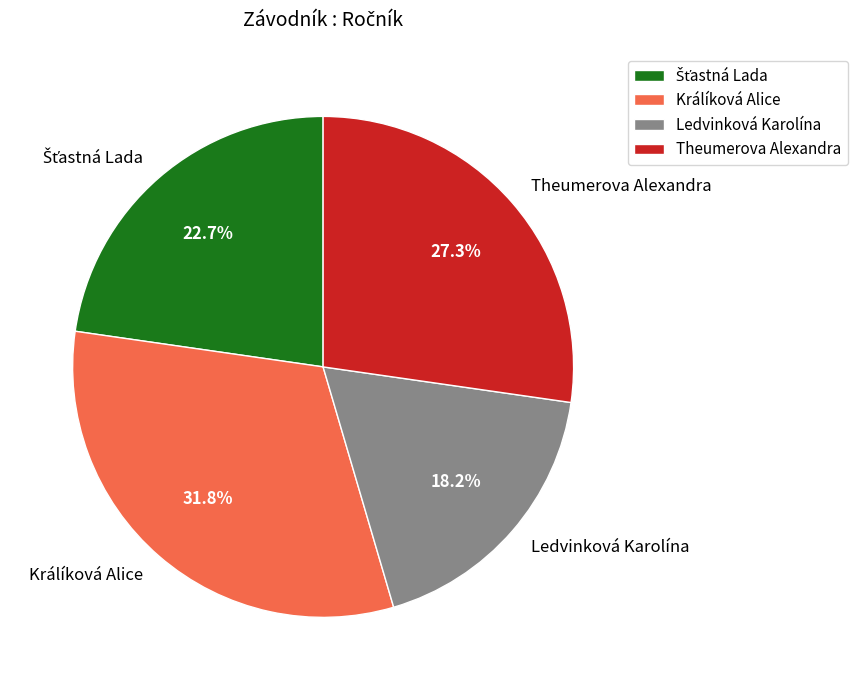

Is there any slice that represents more than half of the pie?

No